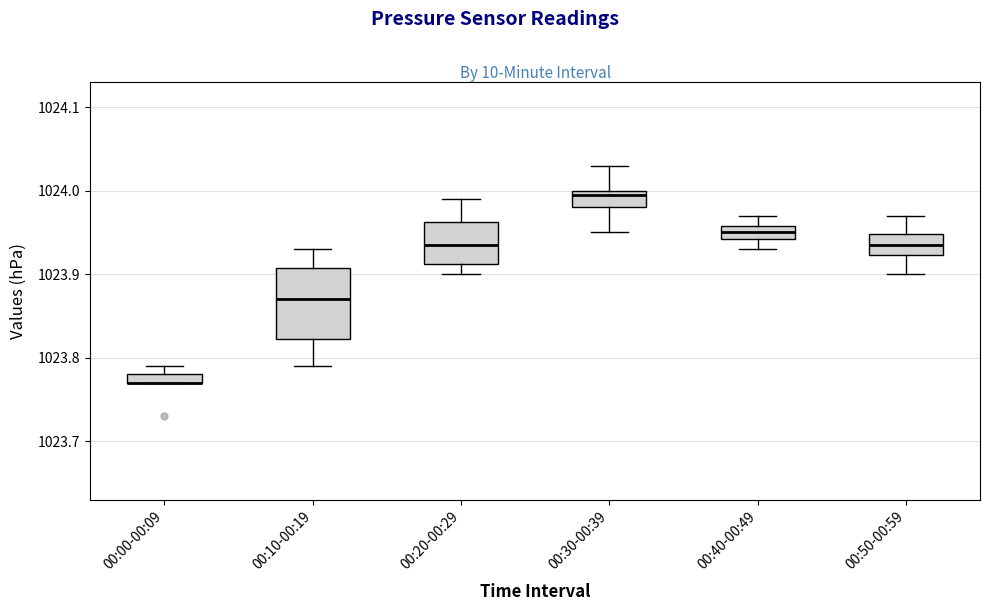

Where is the lower edge of the box for 00:40-00:49 on the y-axis? The values are not printed on the chart, so give them approximately, as read against the axis.

1023.94